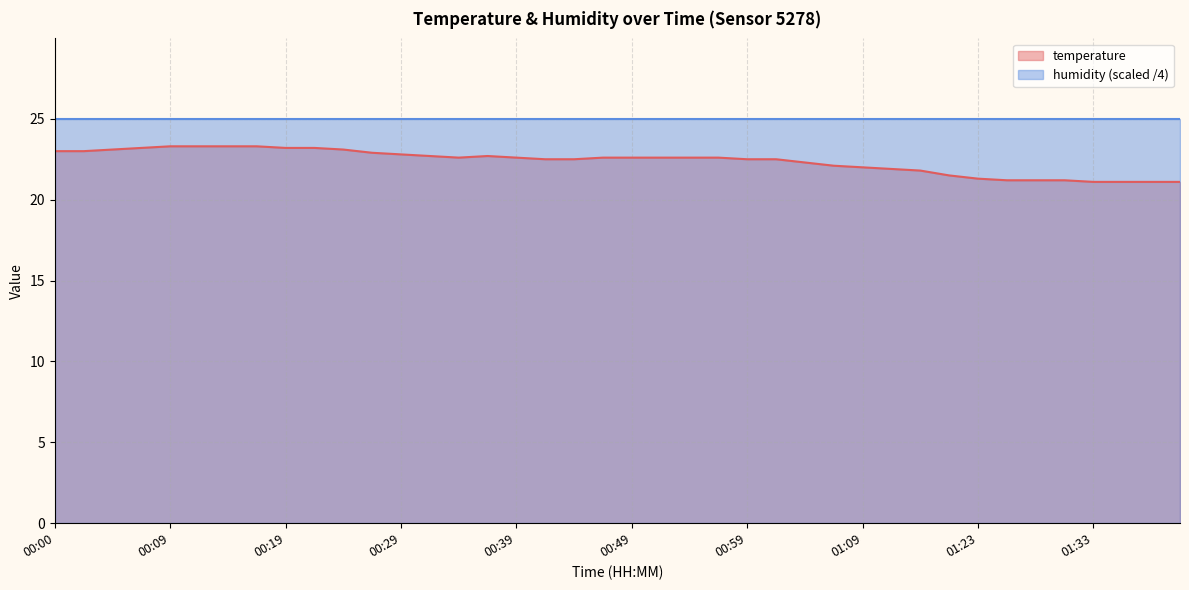

Does the chart display data point markers on the line(s)?

No